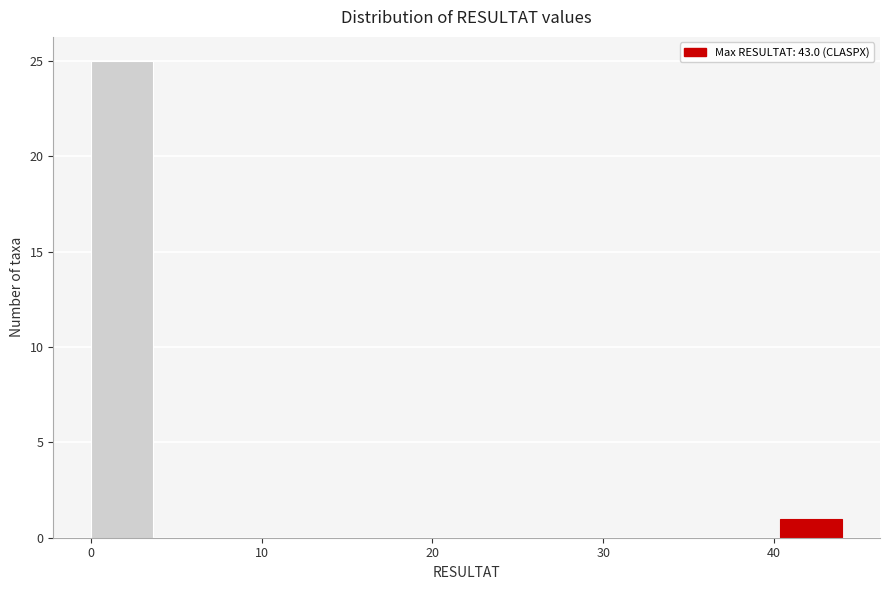

Read against the x-axis, roughly where is the centre of the tallest bar?

2